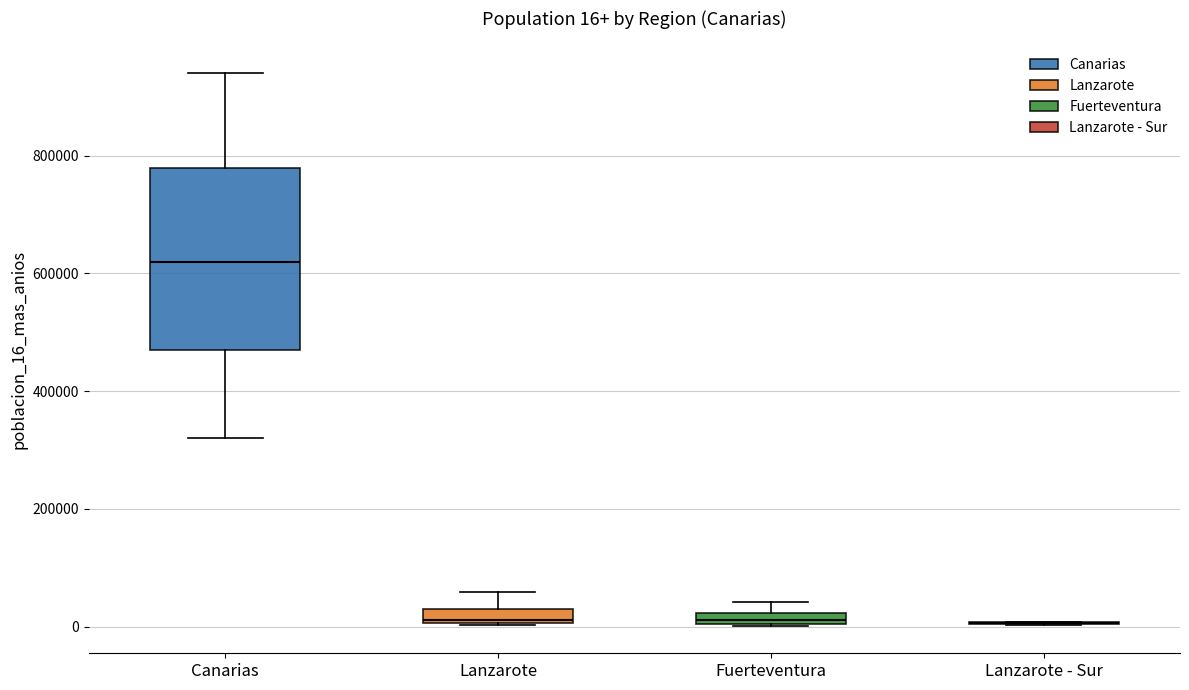

Comparing the boxes themselves (not the whiskers), which one is the tallest?

Canarias